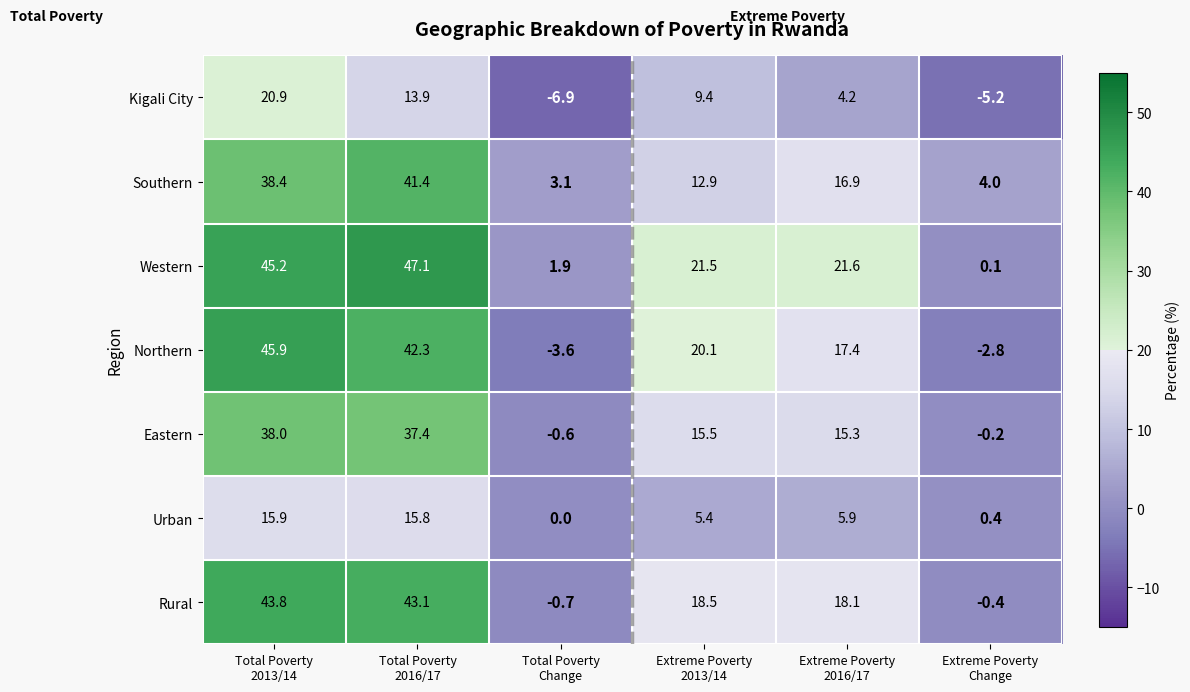

Which label corresponds to the smallest value in the chart?

Total Poverty
Change